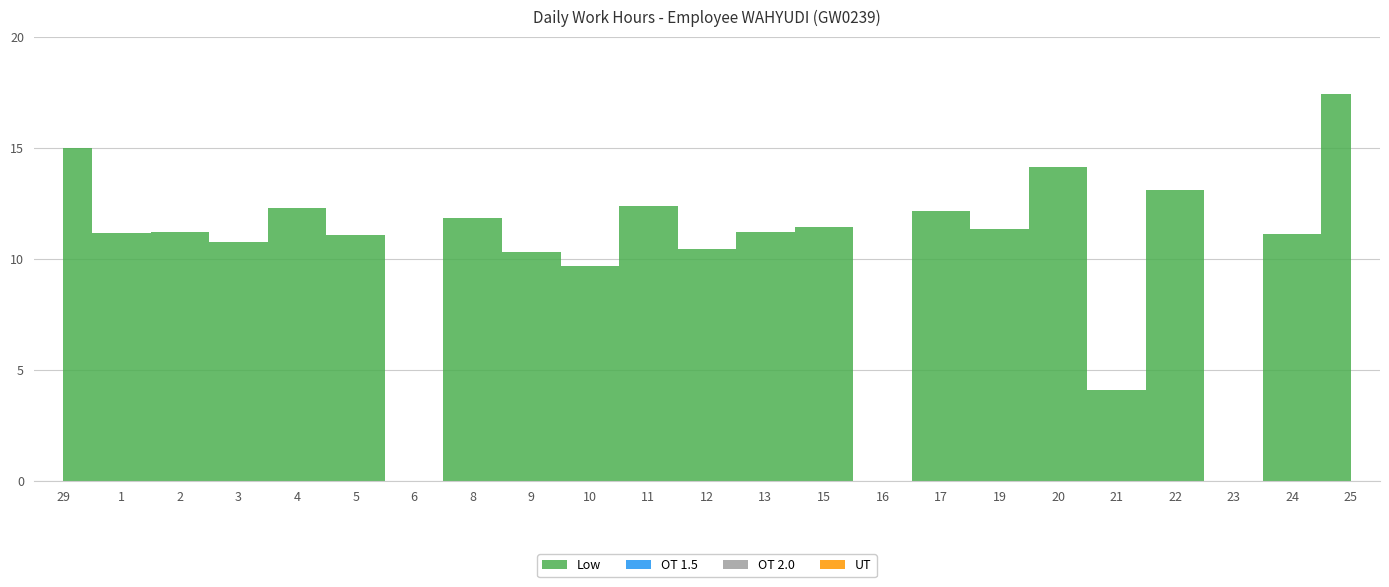

Reading left to right, transcribe all the data shown in this chart.

Low: 15.0	11.2	11.2	10.7	12.3	11.1	0.0	11.8	10.3	9.7	12.4	10.4	11.2	11.4	0.0	12.2	11.3	14.1	4.1	13.1	0.0	11.1	17.4
OT 1.5: 0.0	0.0	0.0	0.0	0.0	0.0	0.0	0.0	0.0	0.0	0.0	0.0	0.0	0.0	0.0	0.0	0.0	0.0	0.0	0.0	0.0	0.0	0.0
OT 2.0: 0.0	0.0	0.0	0.0	0.0	0.0	0.0	0.0	0.0	0.0	0.0	0.0	0.0	0.0	0.0	0.0	0.0	0.0	0.0	0.0	0.0	0.0	0.0
UT: 0.0	0.0	0.0	0.0	0.0	0.0	0.0	0.0	0.0	0.0	0.0	0.0	0.0	0.0	0.0	0.0	0.0	0.0	0.0	0.0	0.0	0.0	0.0